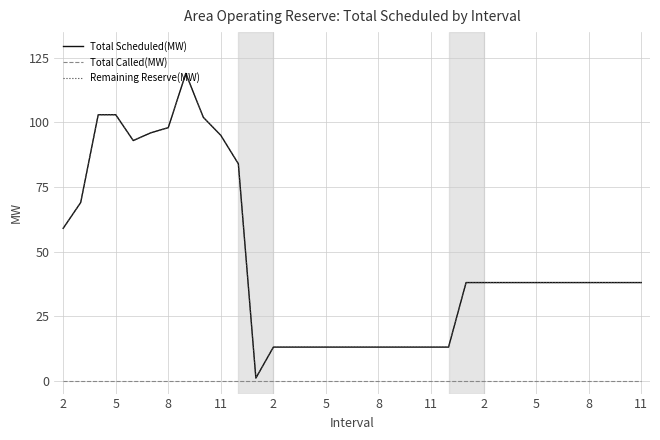

True or false: Total Called(MW) has more than 2 interior local peaks.

False